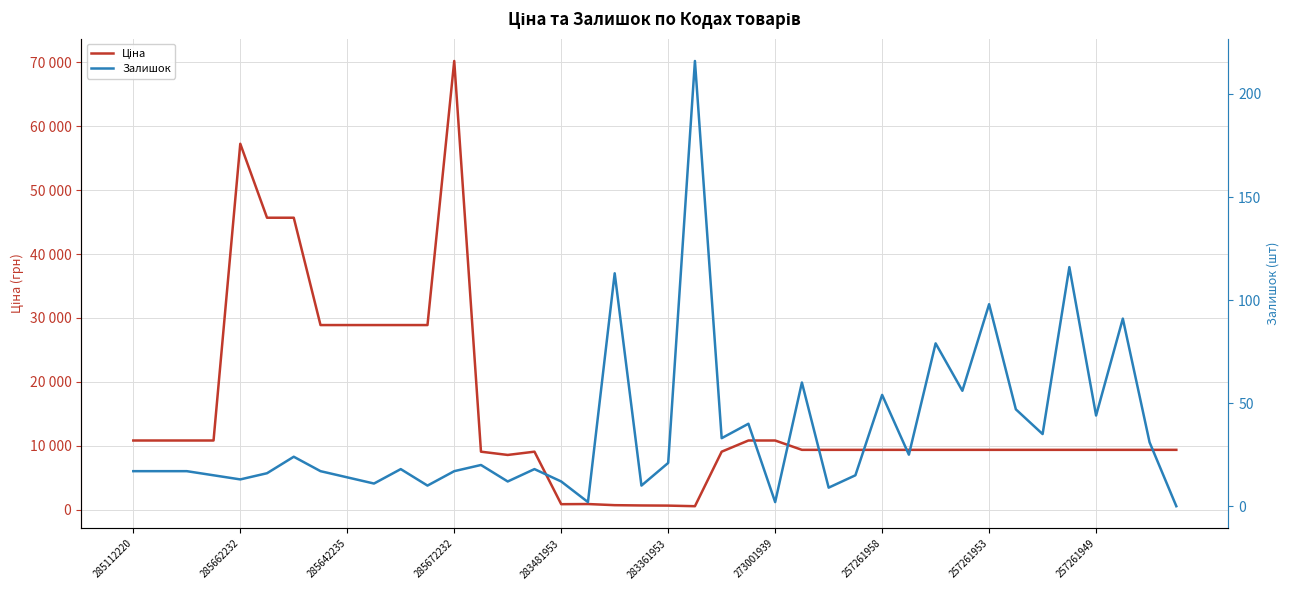

Rank the series by their average value, from lowest to highest.

Залишок, Ціна